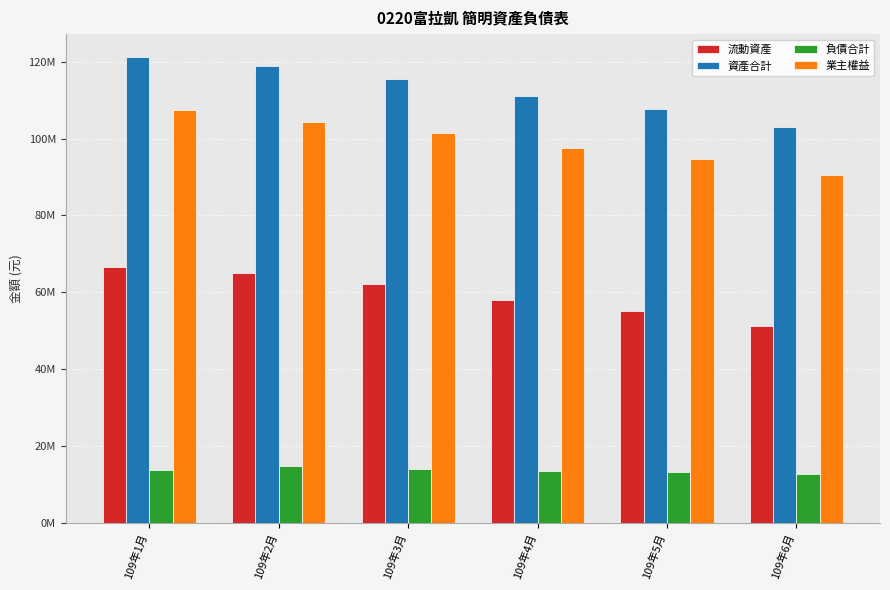

Is the value of 負債合計 at 109年4月 greater than the value of 資產合計 at 109年2月?

No